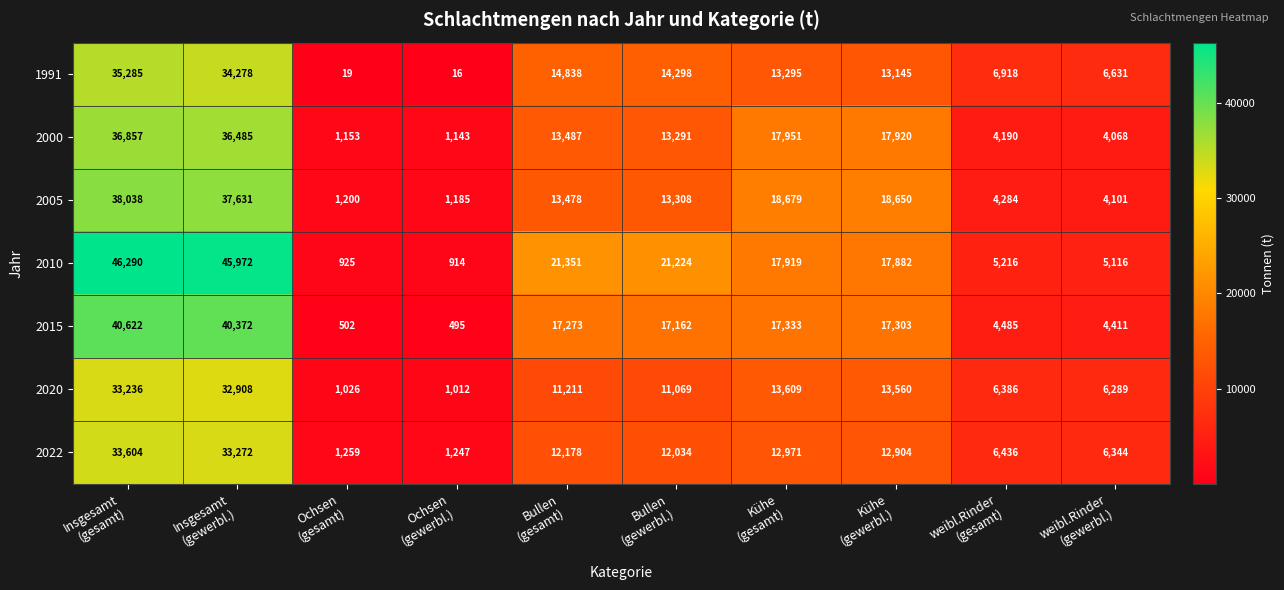

Which series has the widest spread of values?

2010